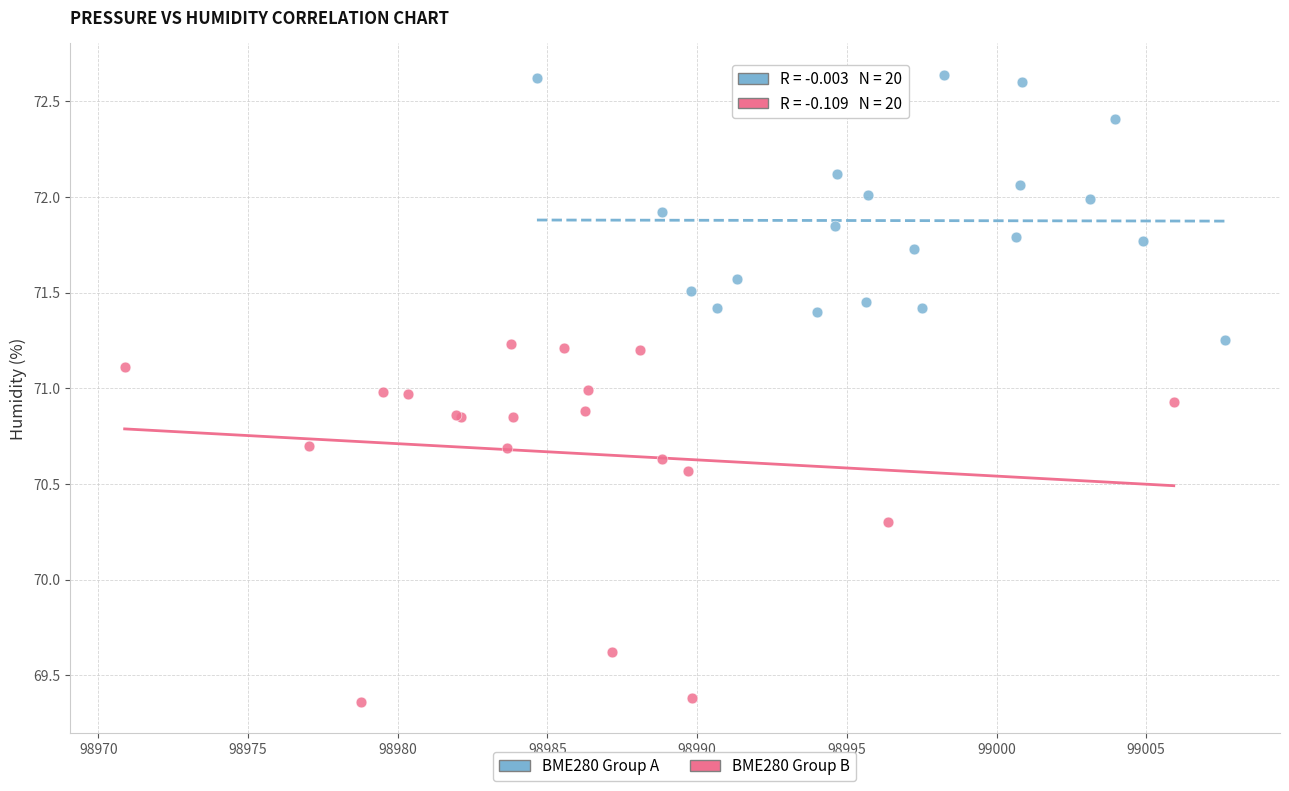

Which series has the widest spread of Y values?

BME280 Group B